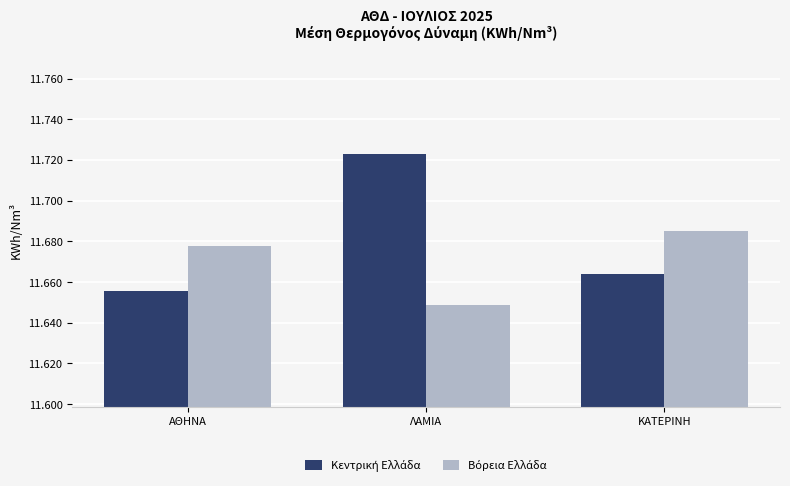

What is the total value across all series at ΛΑΜΙΑ?

23.4